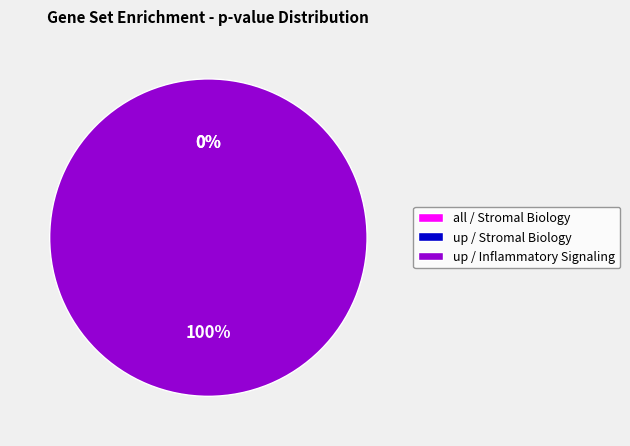

Which category has the biggest portion of the pie?

up / Inflammatory Signaling